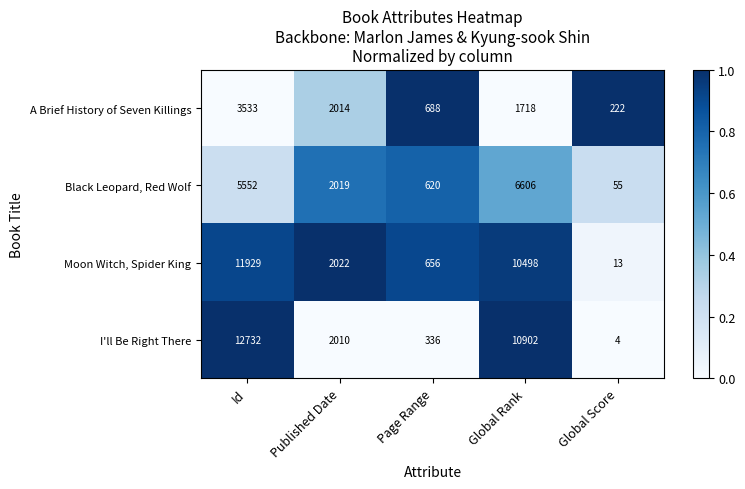

At which label does A Brief History of Seven Killings first exceed 1718?

Id